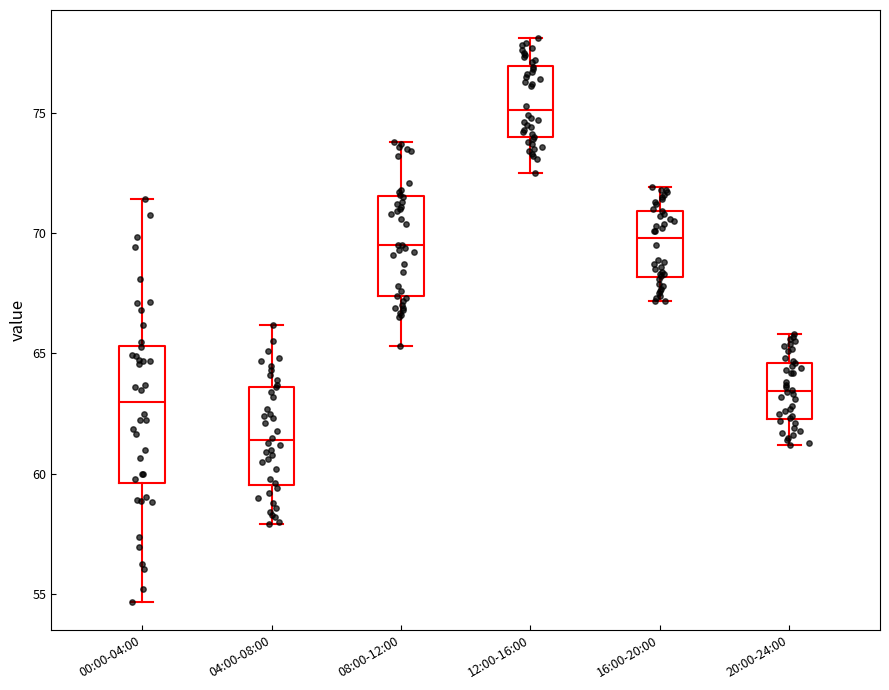

Comparing the boxes themselves (not the whiskers), which one is the tallest?

00:00-04:00